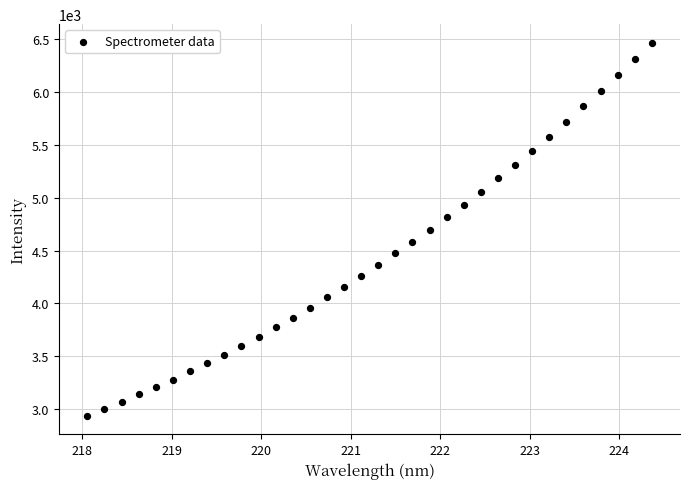

What is the range of Y values (max minus min)?

3522.6